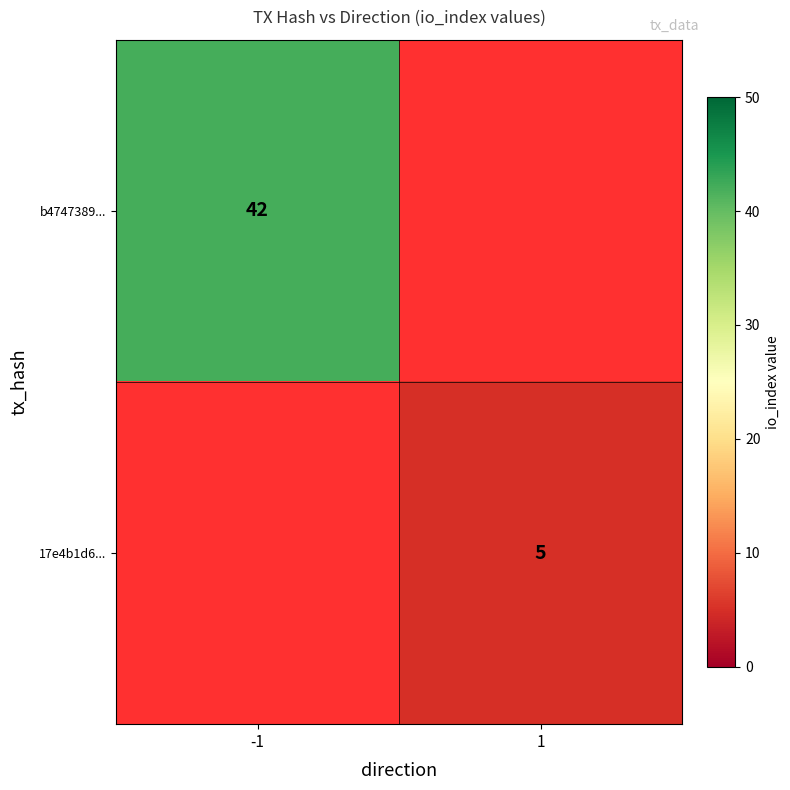

At how many categories does at least one series exceed 24?

1